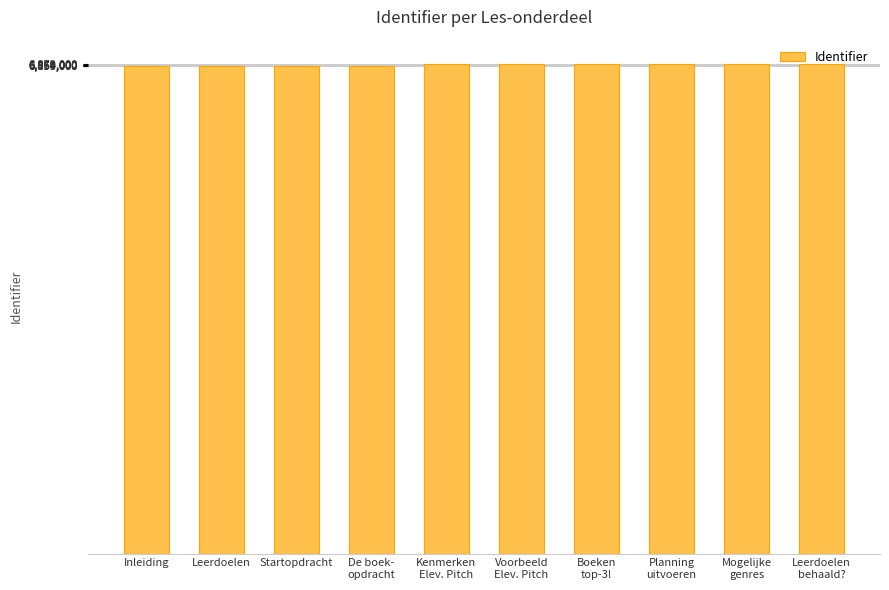

True or false: the data shows 1691739 at Leerdoelen
behaald?.

False